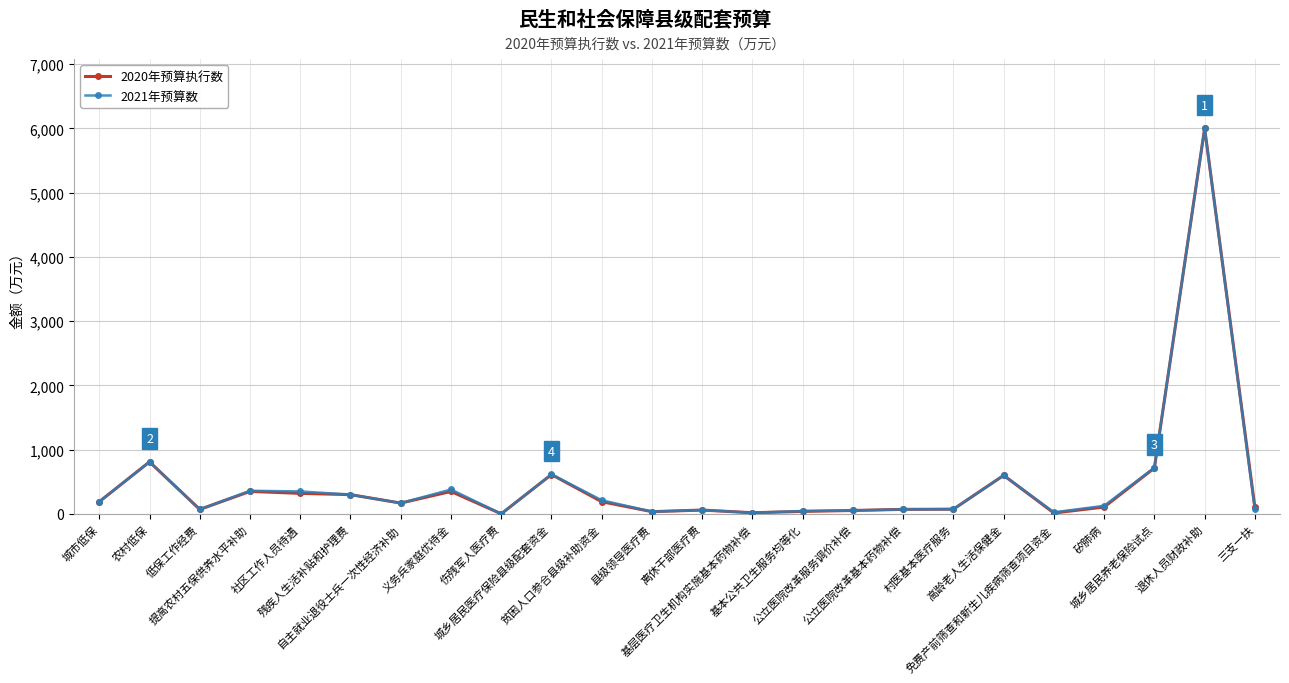

What is the approximate value of 2020年预算执行数 at 县级领导医疗费?

35.0